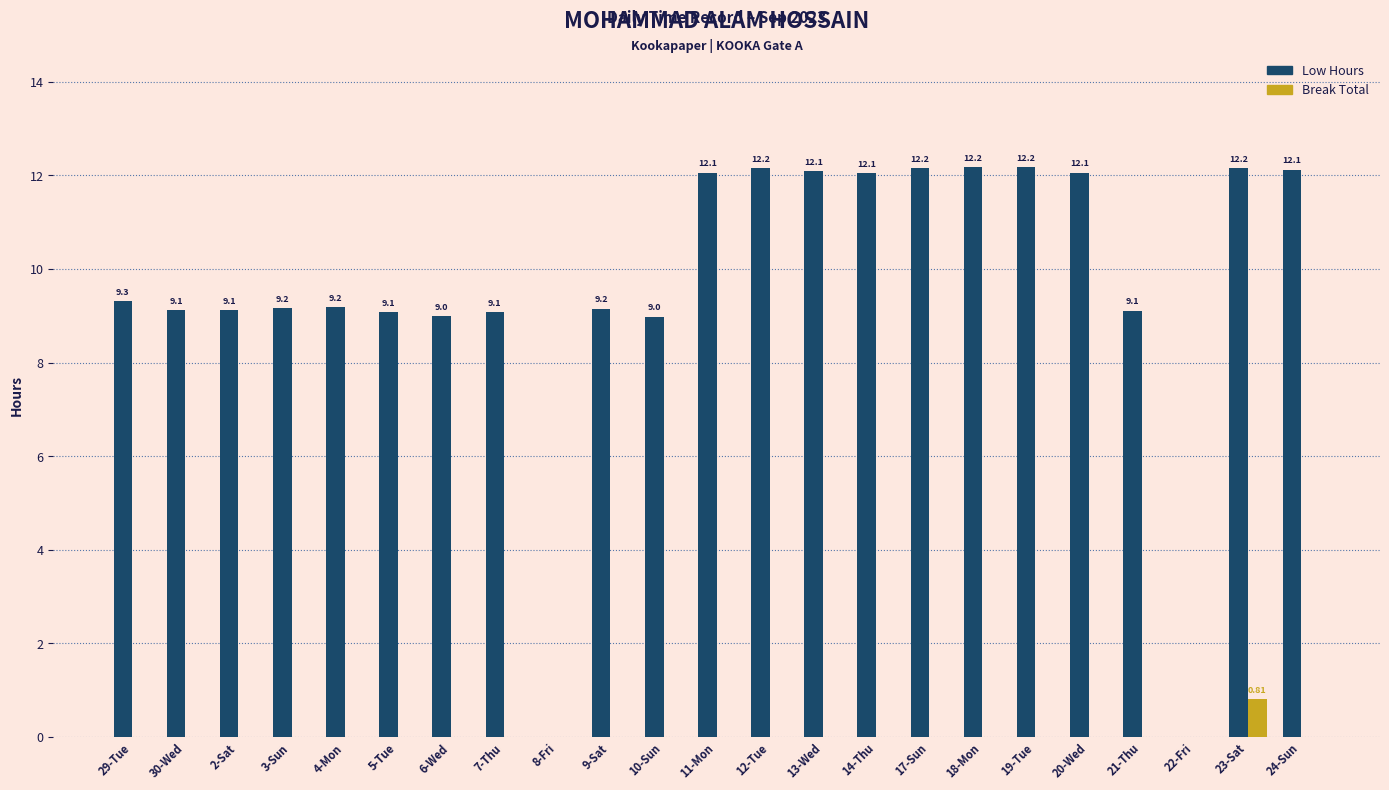

What is the total value across all series at 17-Sun?

12.2